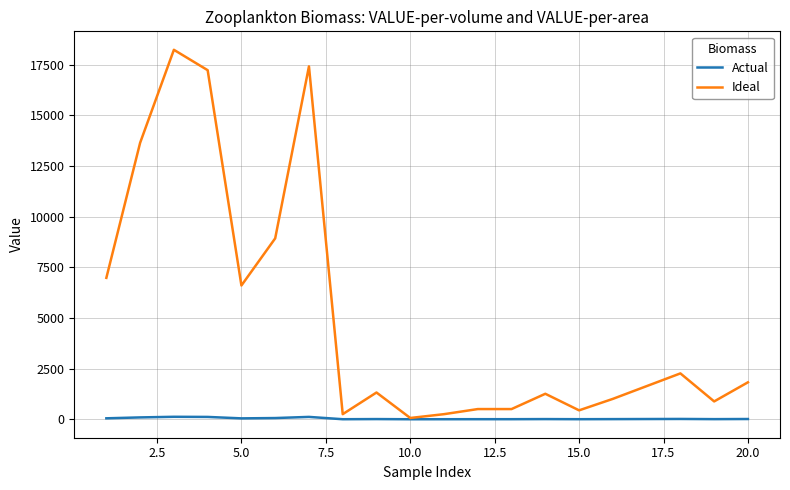

Which series has the largest total across all categories?

Ideal